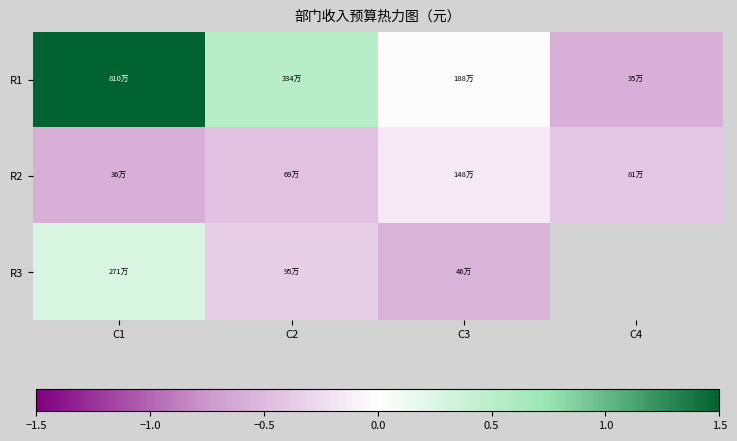

Which series changed the most between C1 and C3?

R1